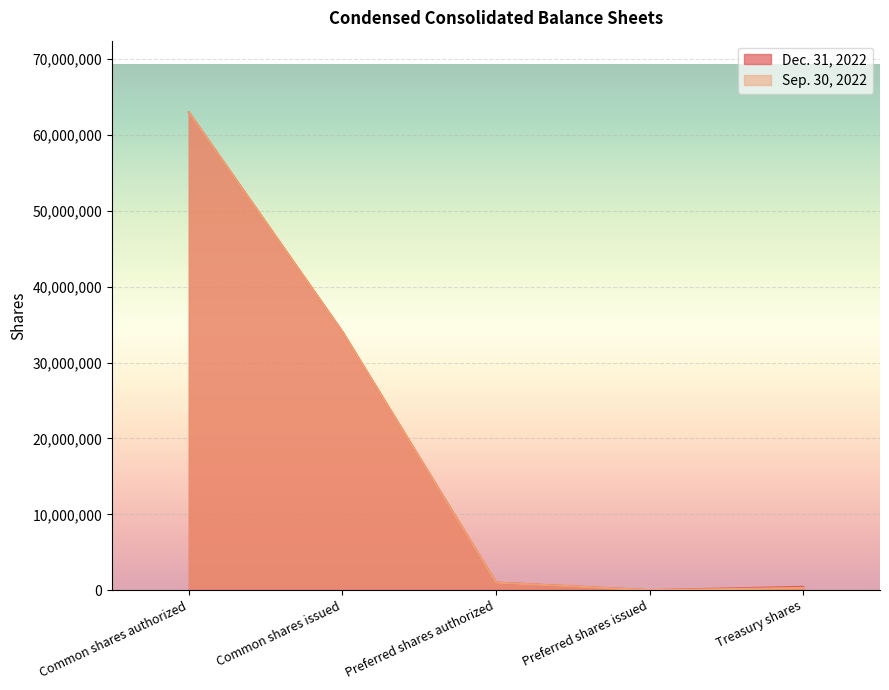

How many distinct data groups are displayed?

2